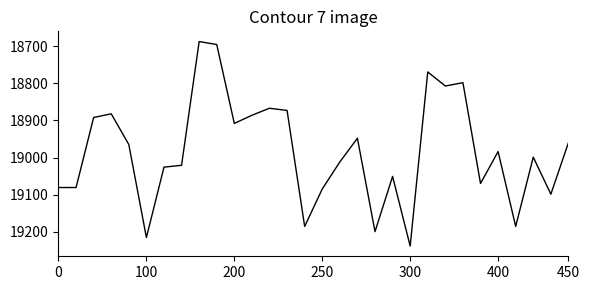

What is the maximum value shown in the chart?

19239